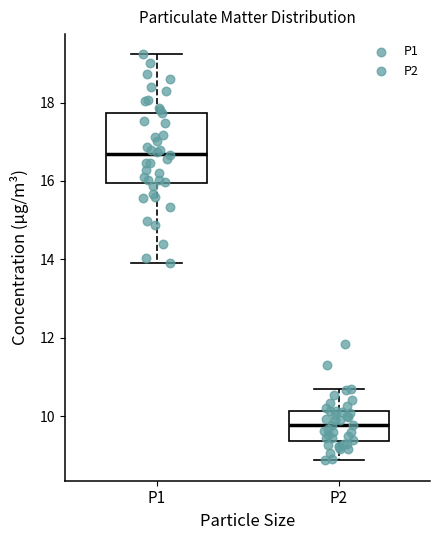

Reading left to right, transcribe this box plot: for each box, give where its median line is, the range the box spans, and where its two whiskers end, as read against the y-axis. The values are not printed on the chart, so give them approximately, as read against the axis.

P1: median 16.8, box 16.0 to 17.8, whiskers 14.0 to 19.2
P2: median 9.8, box 9.4 to 10.2, whiskers 8.8 to 10.8